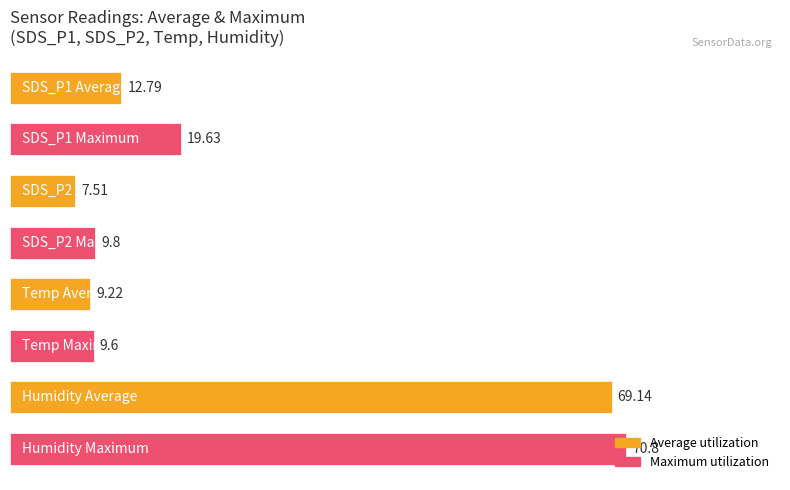

What is the difference between the second highest and second lowest values?

59.9